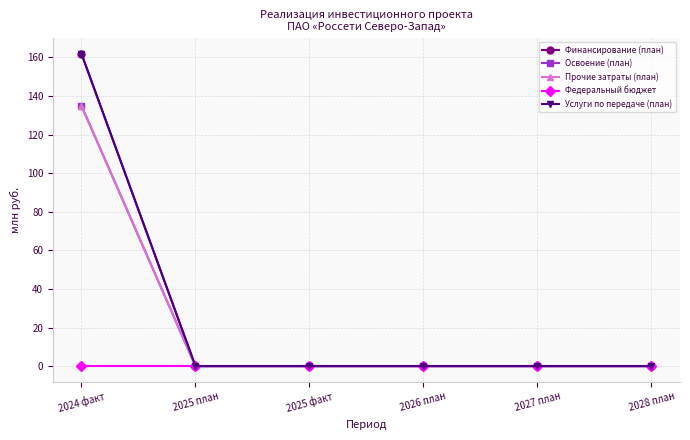

True or false: Федеральный бюджет has more than 0 interior local peaks.

False